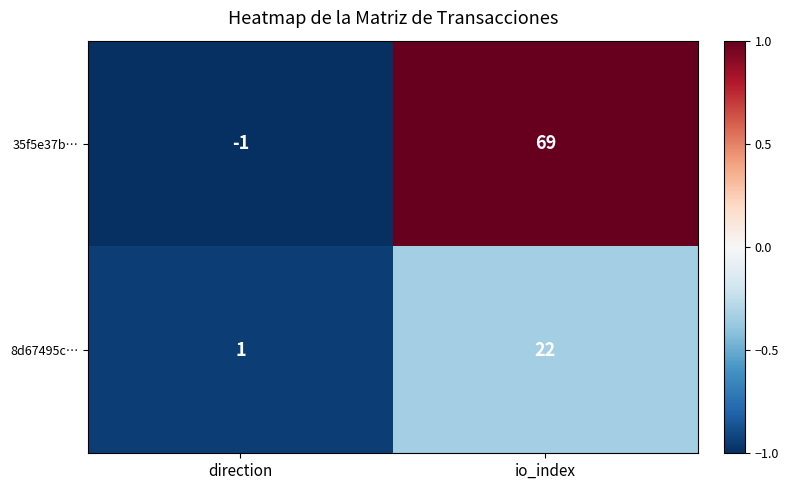

Reading left to right, extract all data points from this chart.

35f5e37b…: direction=-1	io_index=69
8d67495c…: direction=1	io_index=22